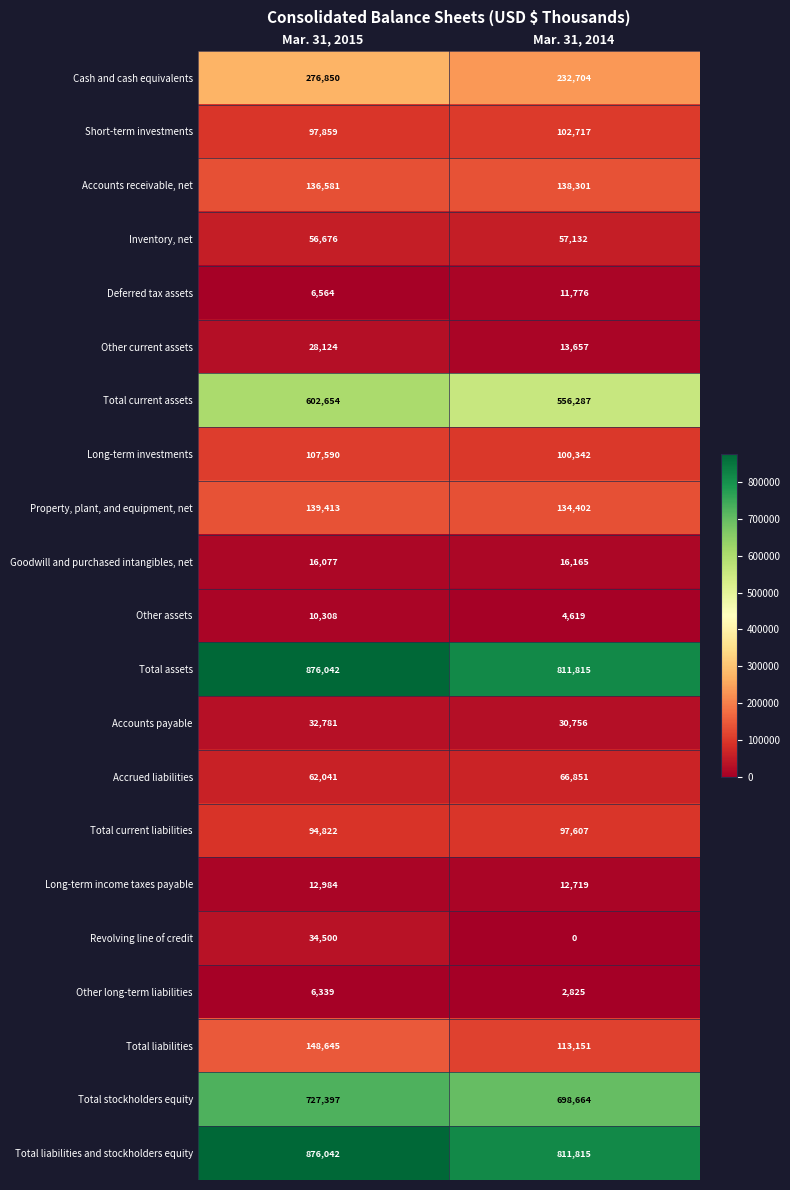

The value of Total current liabilities at Mar. 31, 2014 is 175142. True or false?

False